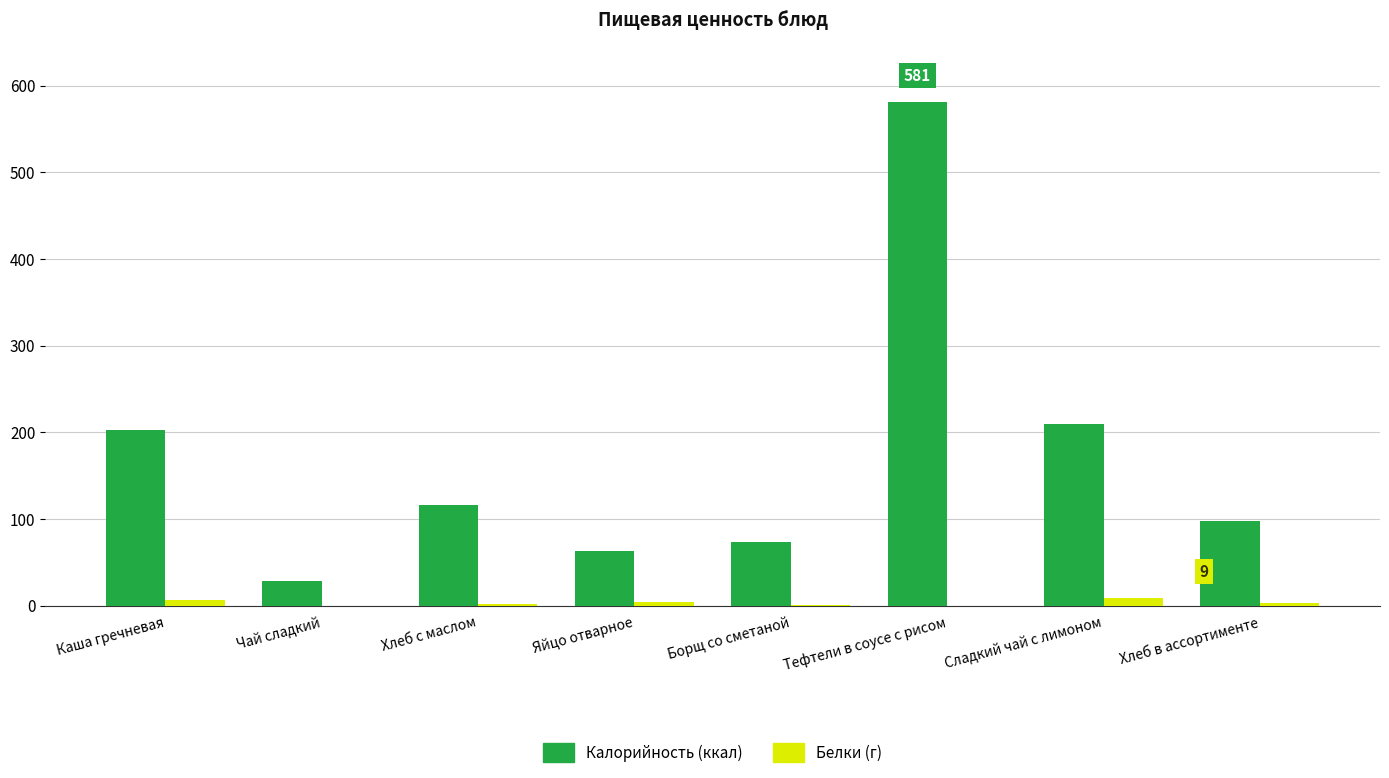

At which category is the sum across all series the highest?

Тефтели в соусе с рисом